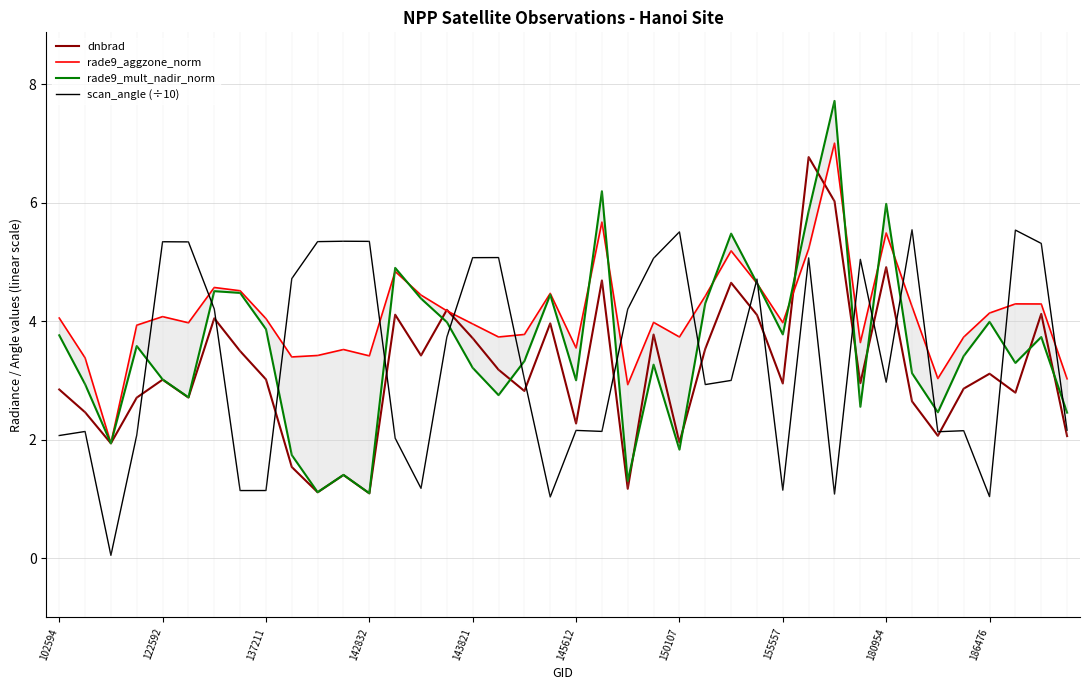

What is the minimum value for dnbrad?

1.1